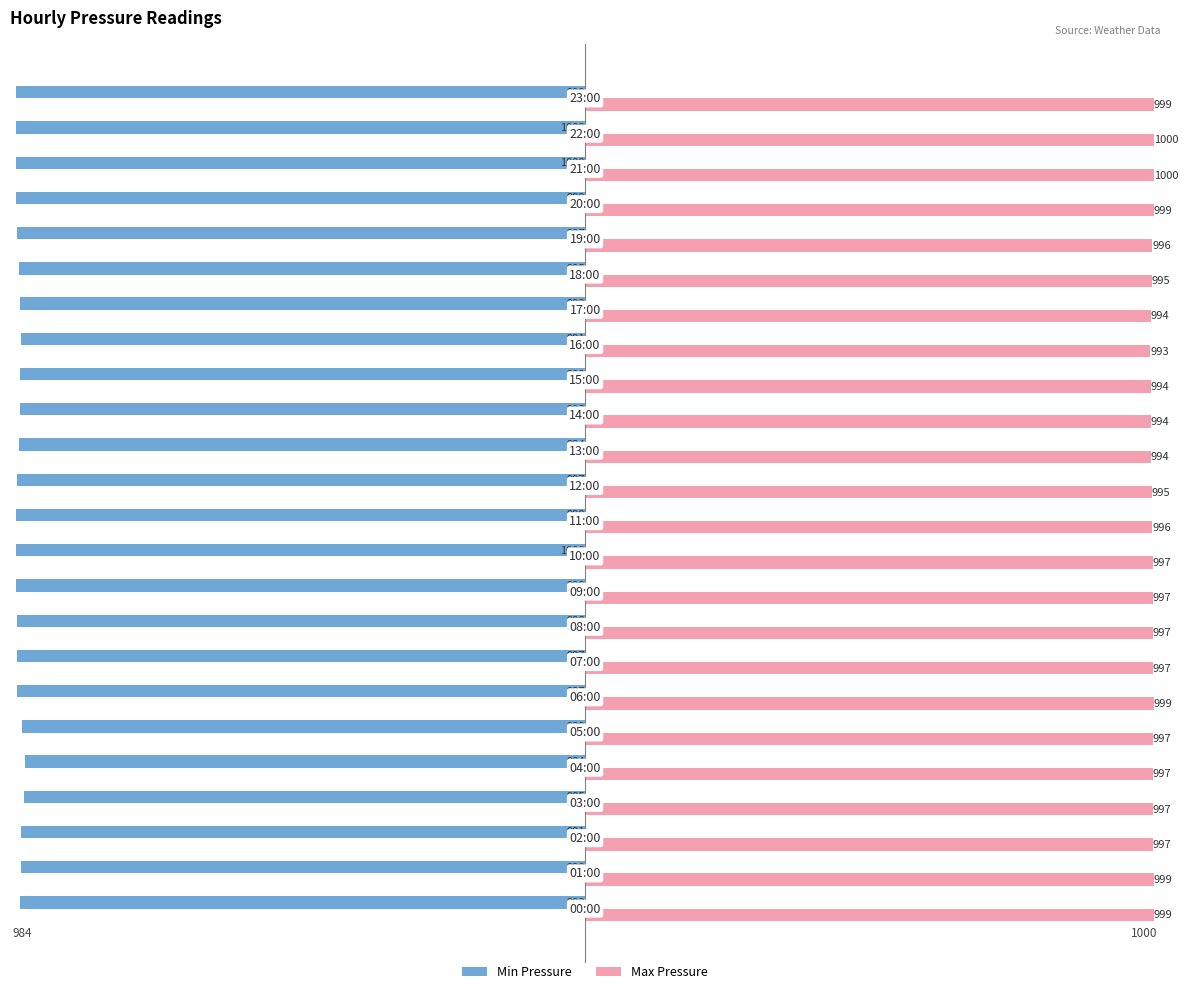

True or false: Max Pressure has a value of 1415 at 23:00.

False